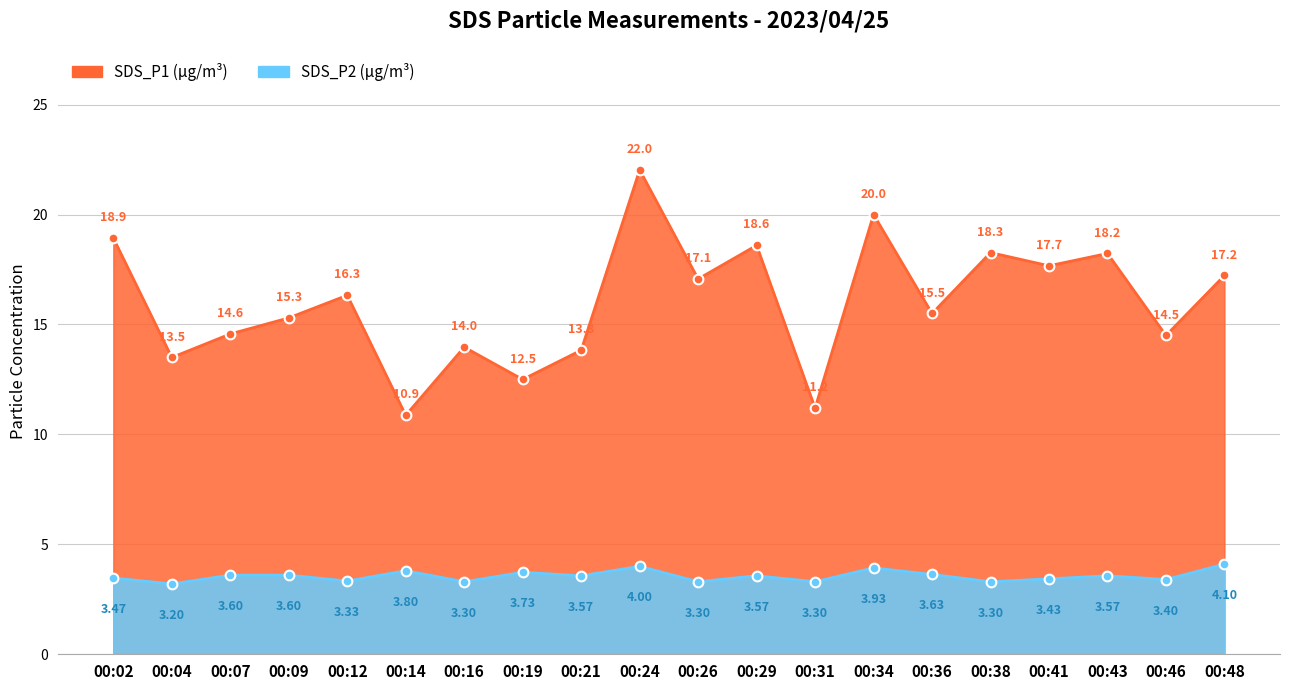

At which category does SDS_P1 reach its first local valley?

00:04